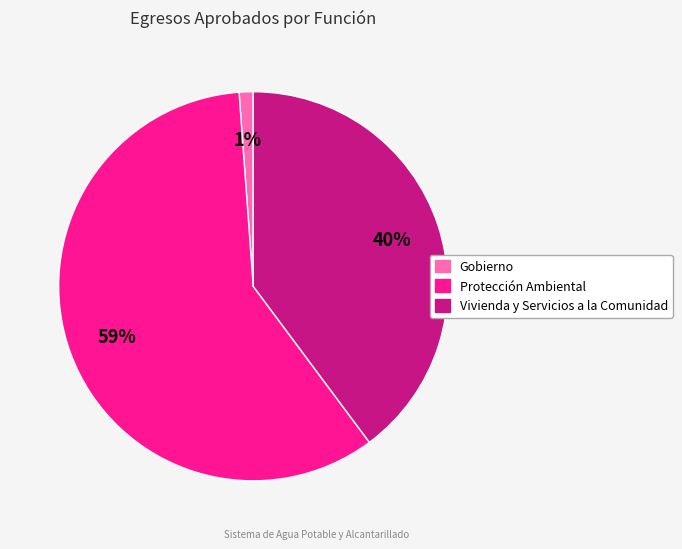

Which slice is the smallest?

Gobierno